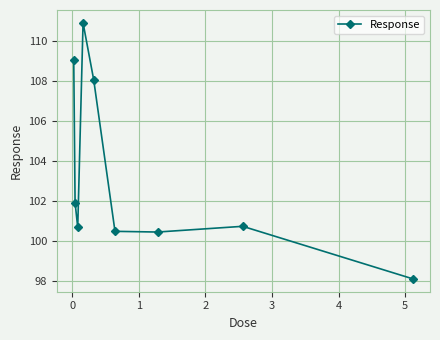

What is the value of the 4th point from the left?

110.9